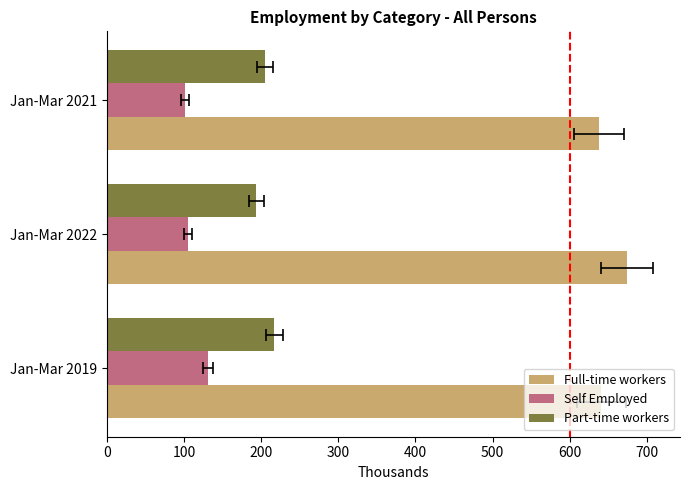

What is the approximate value of Part-time workers at Jan-Mar 2021?

205